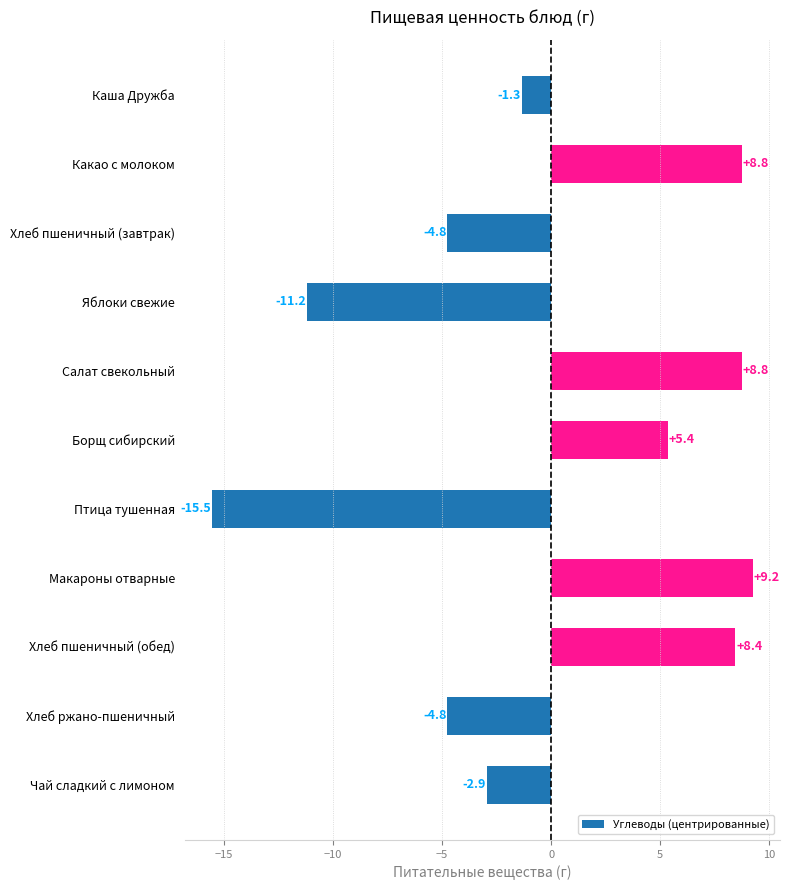

How many bars are there in total?

11